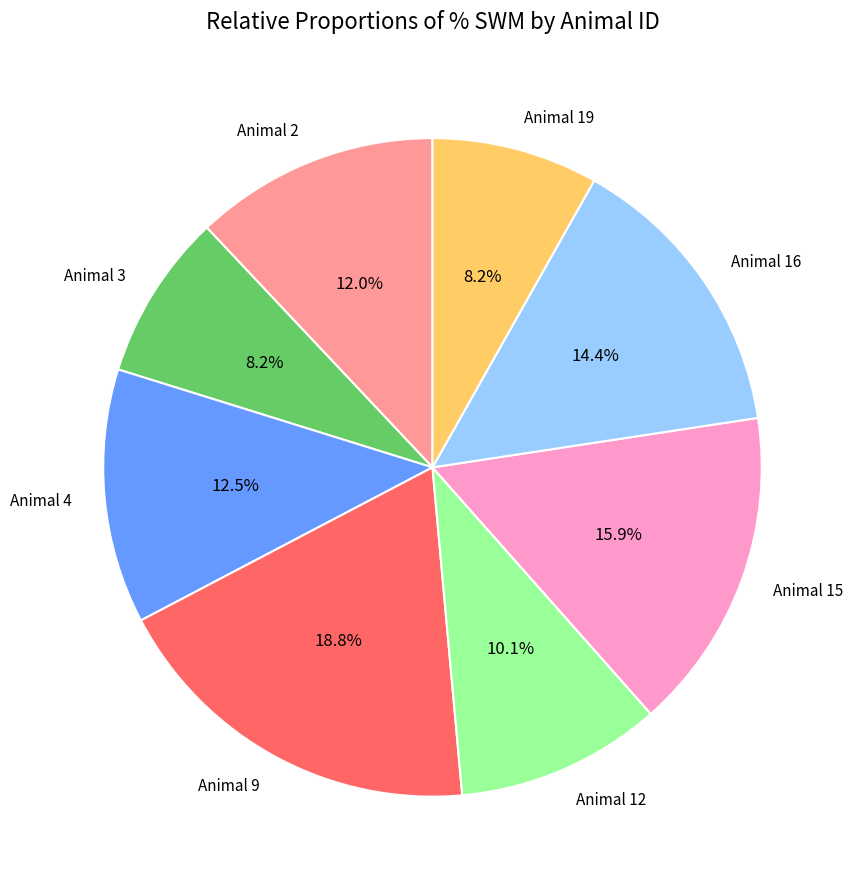

To the nearest percent, what is the combined percentage of Animal 12 and Animal 9?

29%